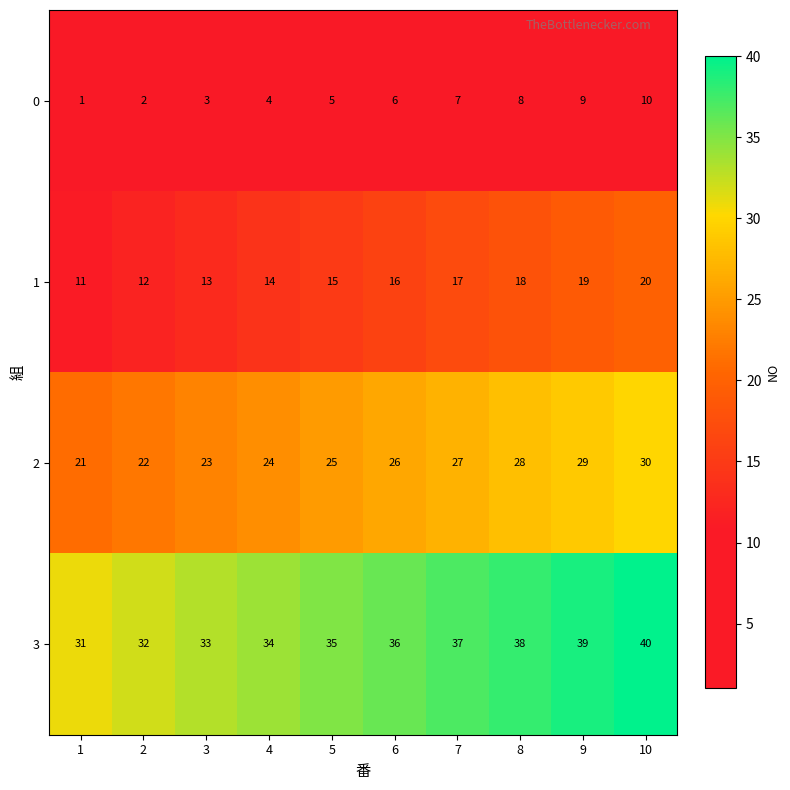

Which label corresponds to the largest value in the chart?

10